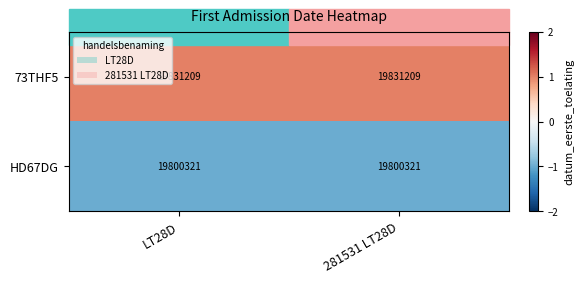

Rank the series by their average value, from lowest to highest.

HD67DG, 73THF5